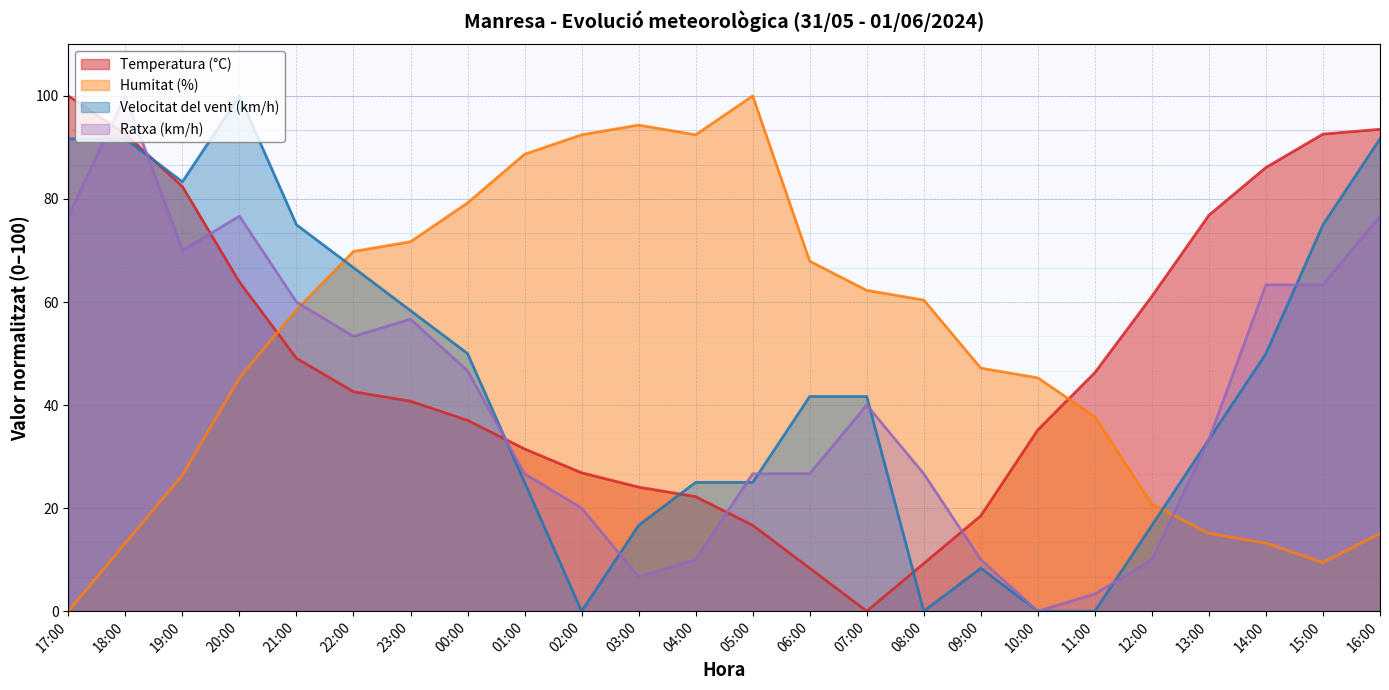

What value does the Velocitat del vent (km/h) series have at 23:00?

58.3